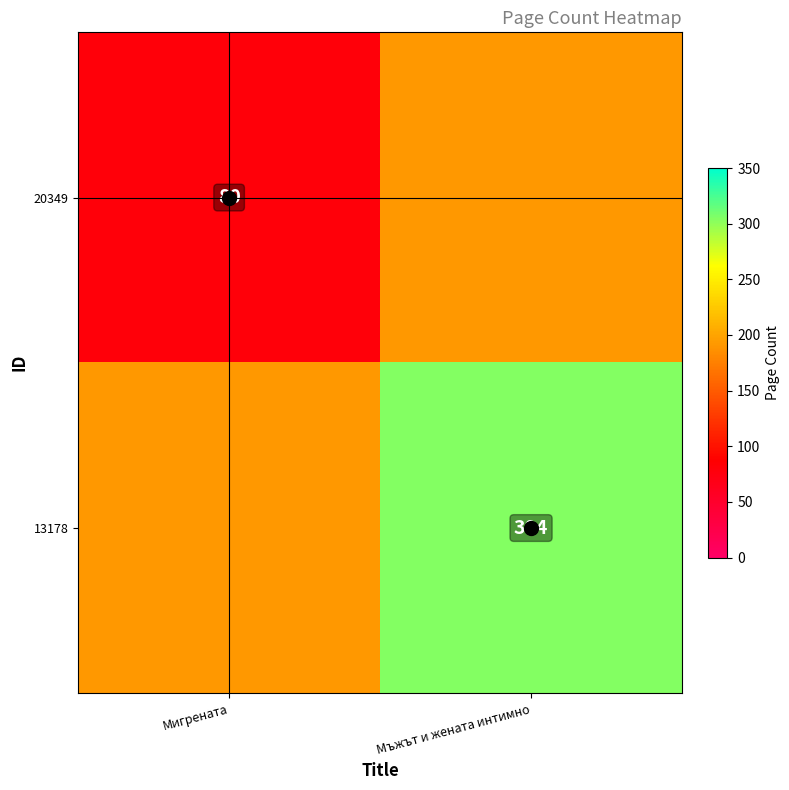

Read the 13178 value at Мъжът и жената интимно.

304